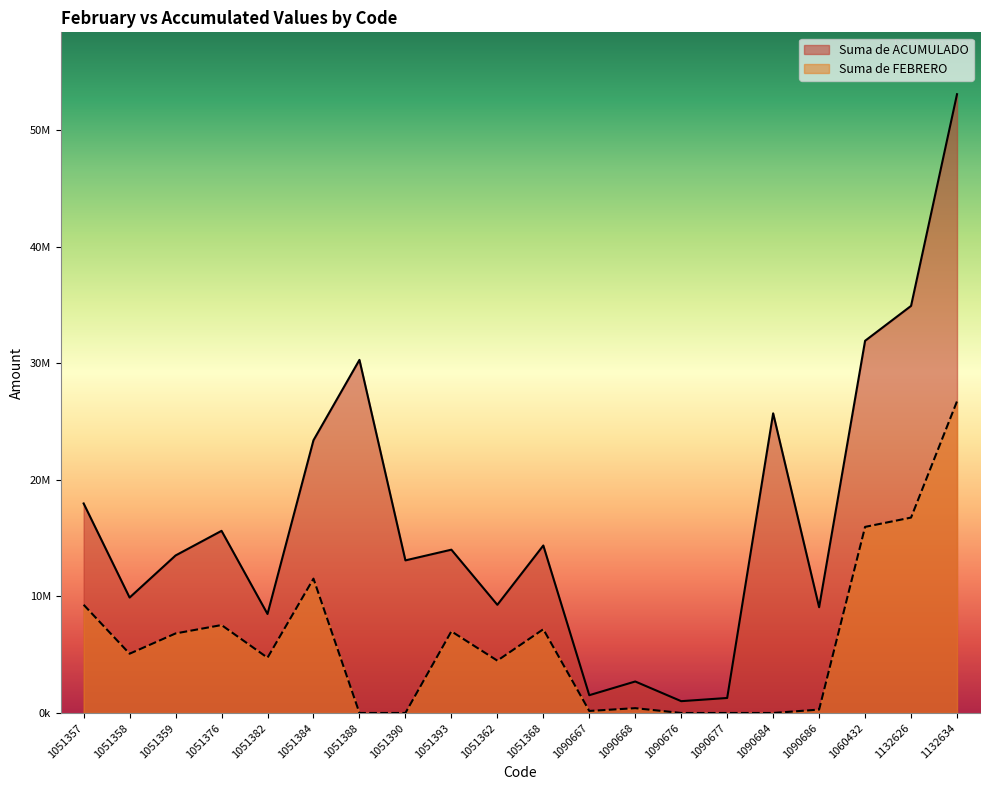

What position from the right is 1051382?

16